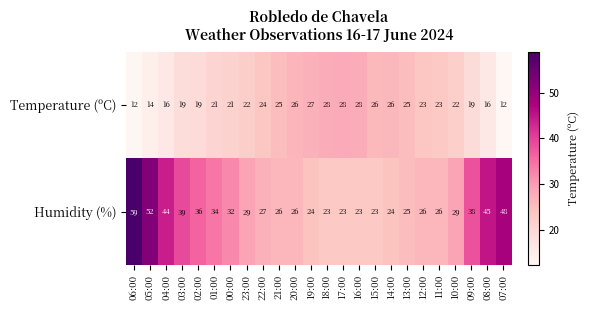

Where does the Humidity (%) series first go above 29?

06:00